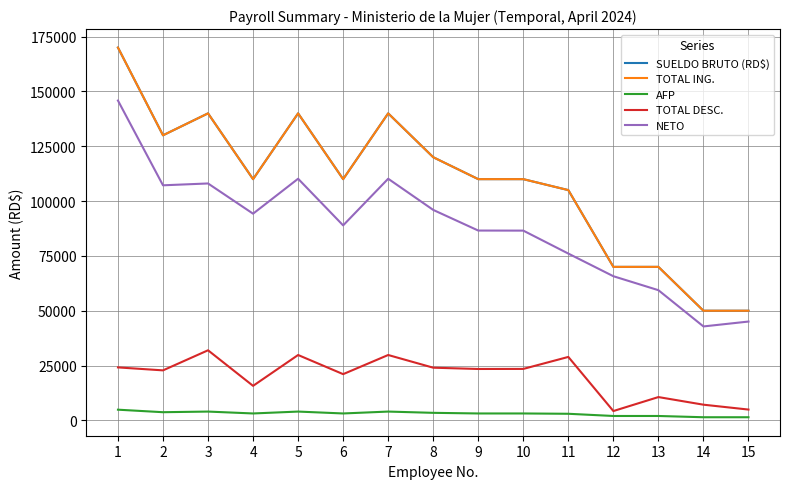

Does the chart display data point markers on the line(s)?

No